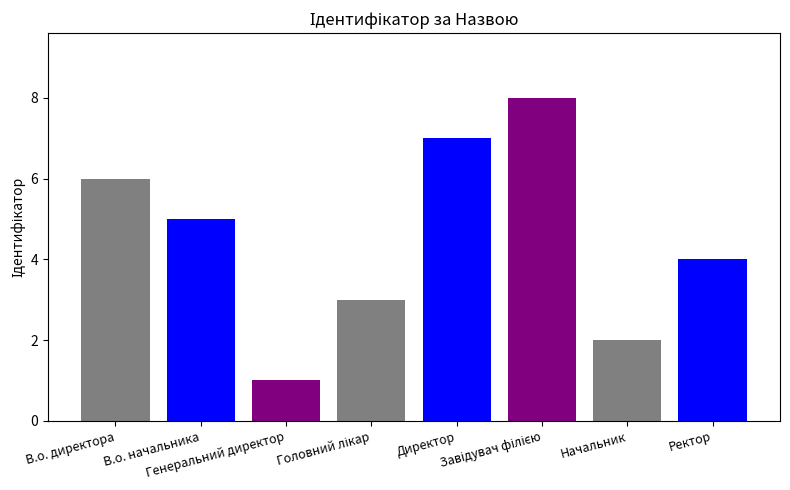

Count the values in the range 3 to 7.

5